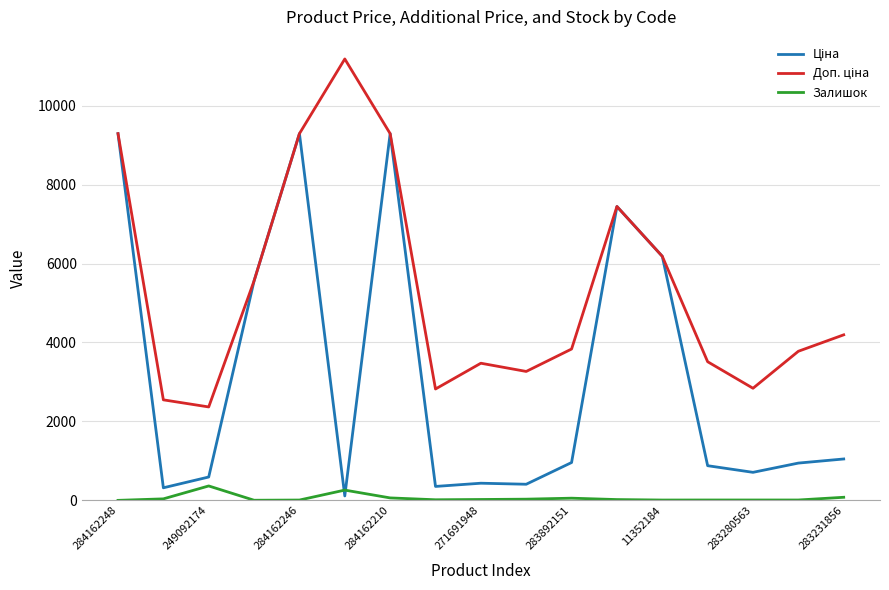

What is the maximum value shown in the chart?

11182.0